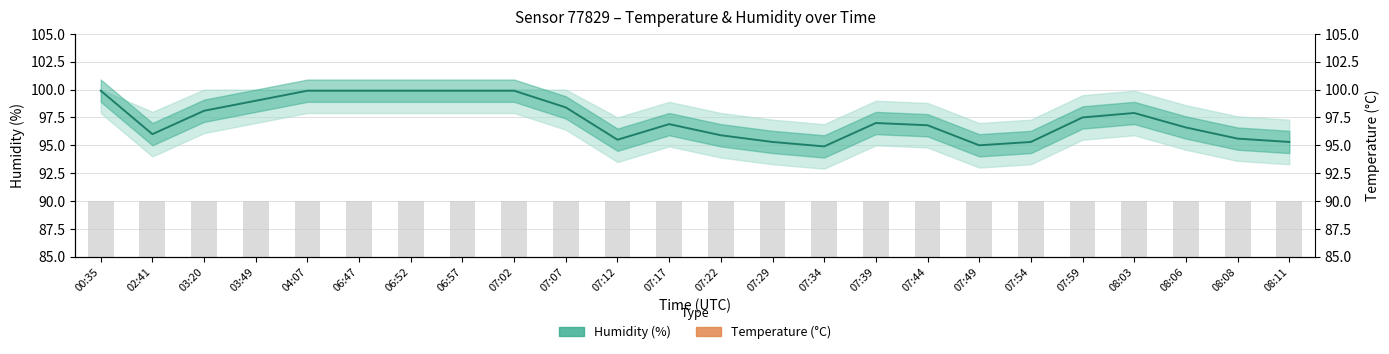

The value of Temperature (°C) at 03:49 is 1.6. True or false?

False